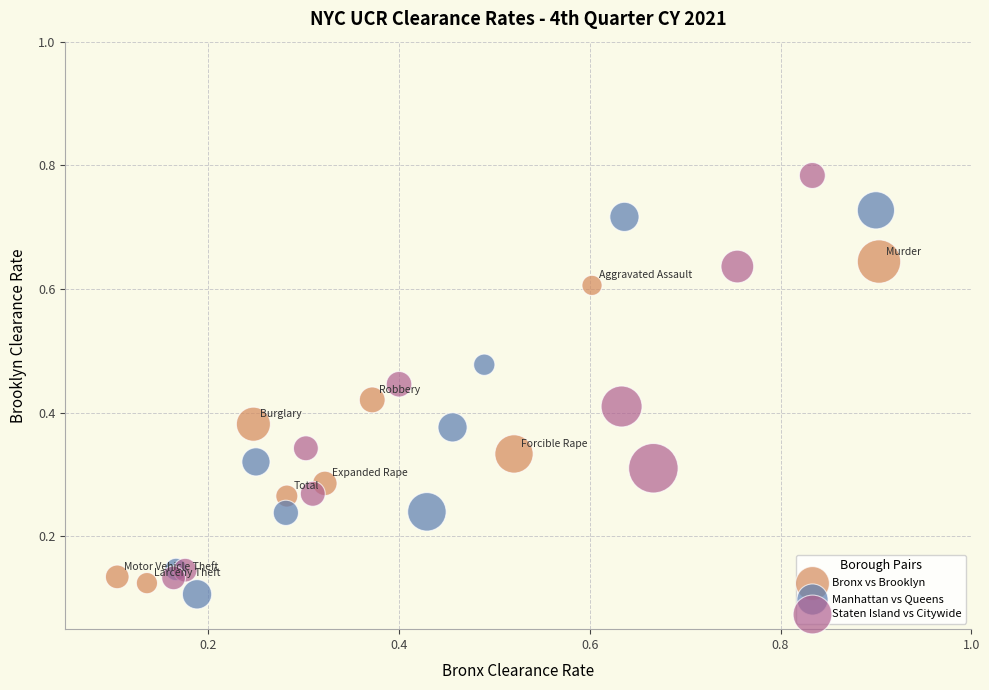

What are all the series names shown in the legend?

Bronx vs Brooklyn, Manhattan vs Queens, Staten Island vs Citywide